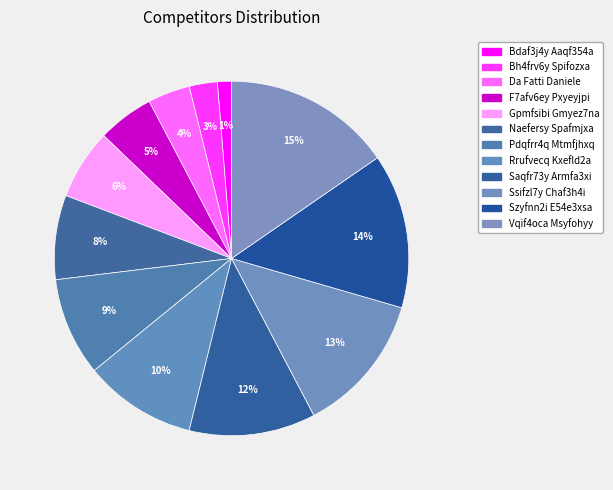

What portion of the pie excludes F7afv6ey Pxyeyjpi?

94.9%